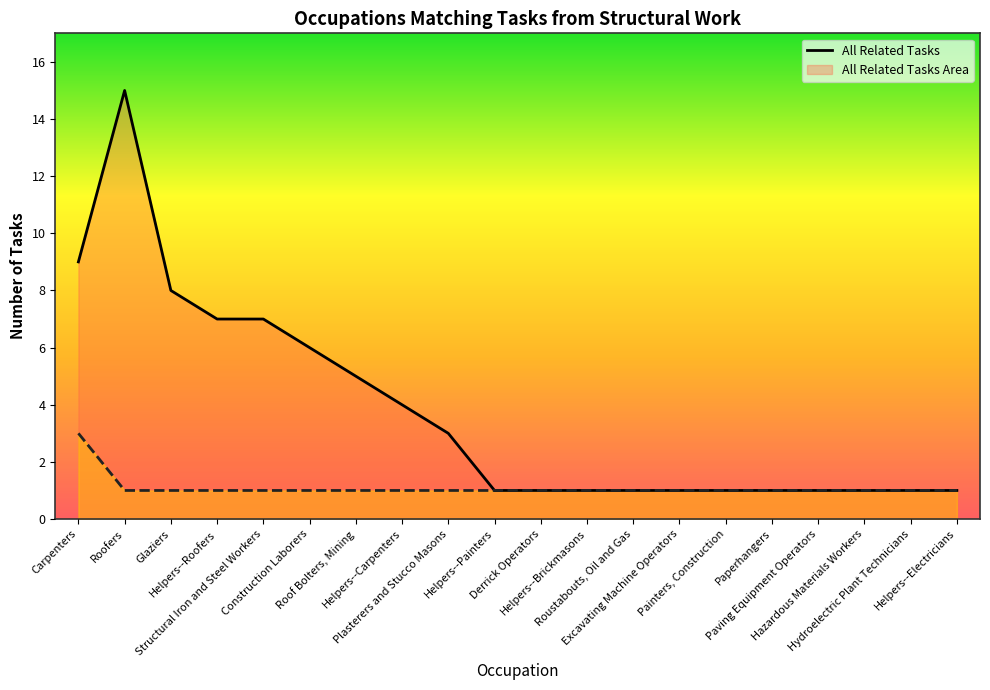

Does the chart display data point markers on the line(s)?

No